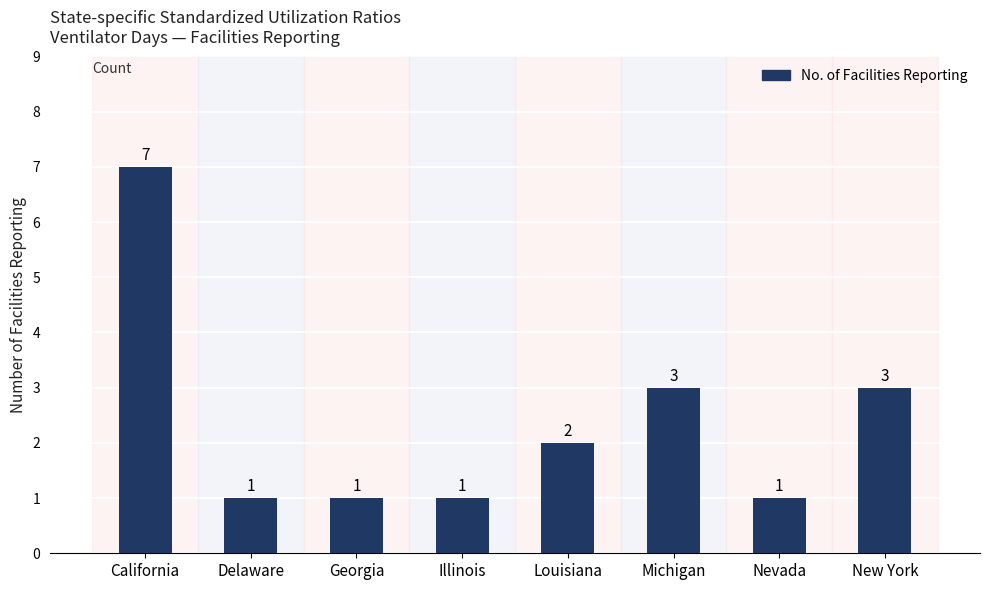

The chart shows a value of 7 at California. True or false?

True